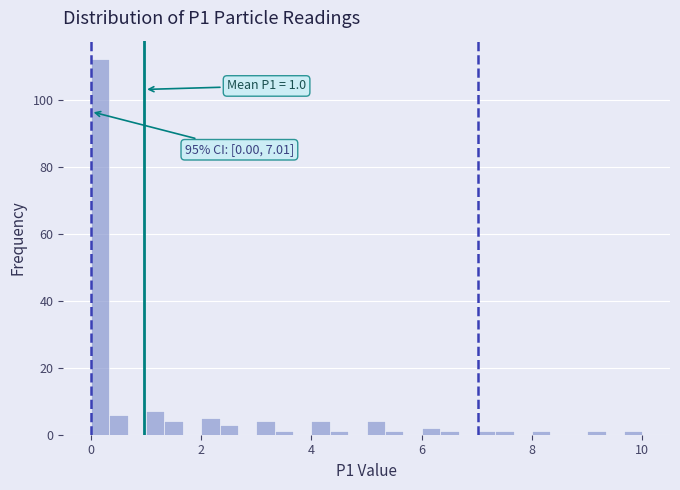

Around what value on the x-axis is the tallest bar? Give the approximate position of its centre, as read against the axis.

0.2